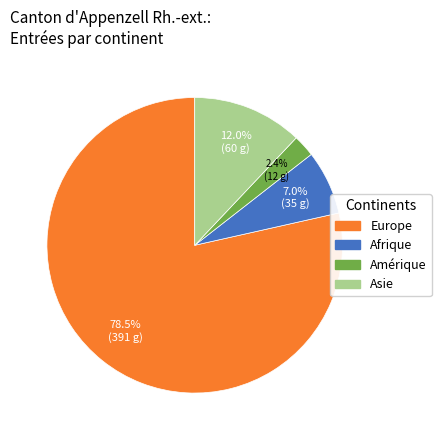

Which has a higher value, Amérique or Afrique?

Afrique